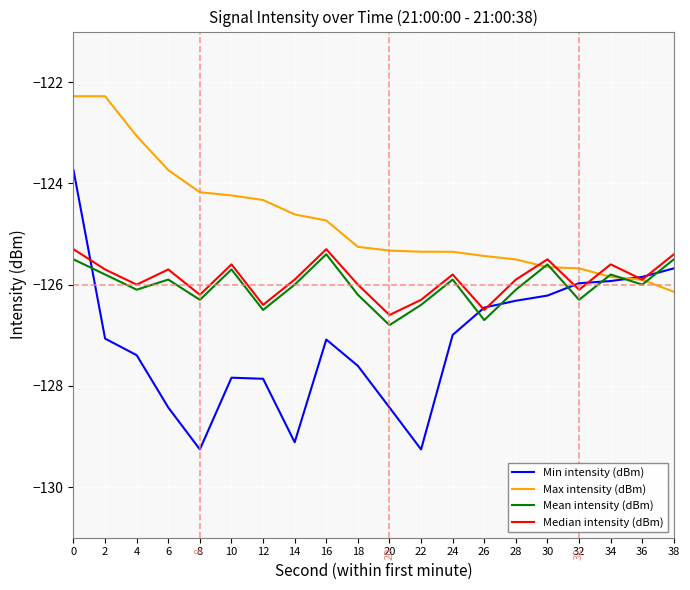

What is the minimum value for Max intensity (dBm)?

-126.1